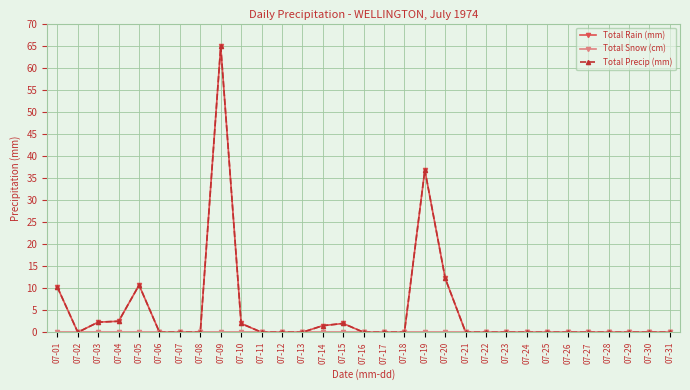

True or false: Total Snow (cm) and Total Precip (mm) cross at least once.

False